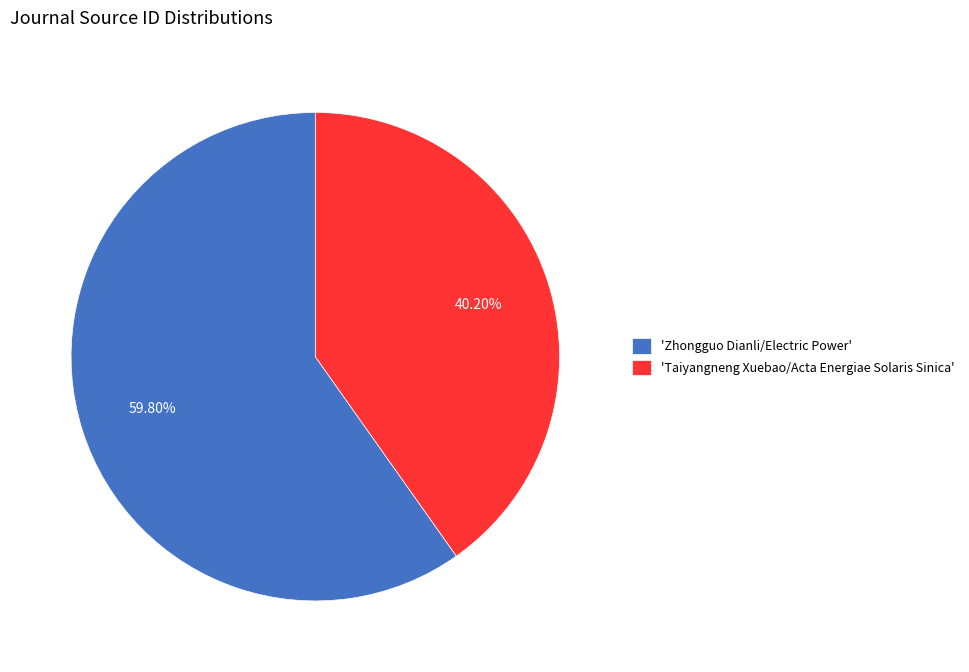

Which category has the biggest portion of the pie?

'Zhongguo Dianli/Electric Power'